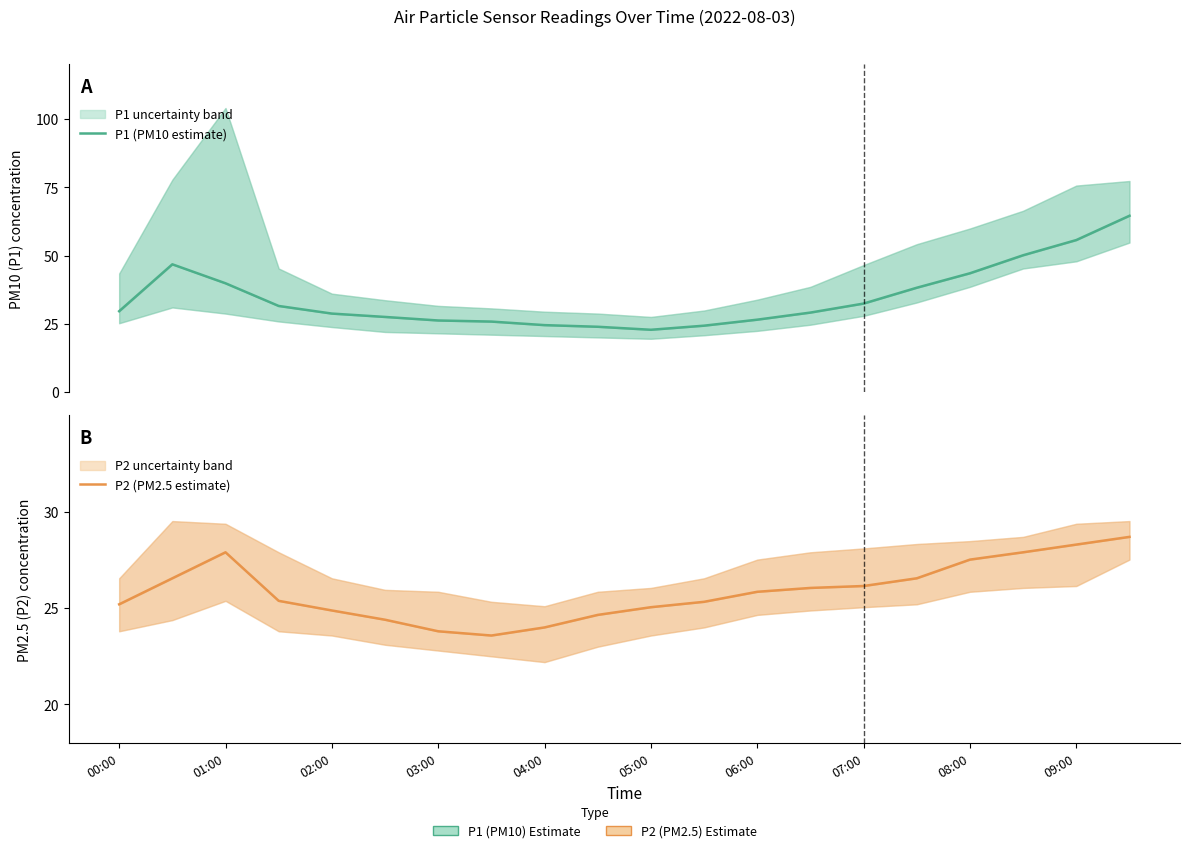

How many lines are shown in the chart?

2